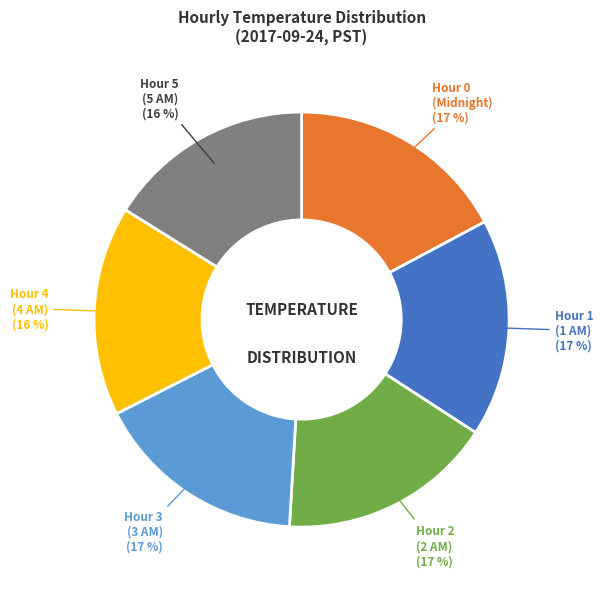

To the nearest percent, what is the average slice percentage?

17%